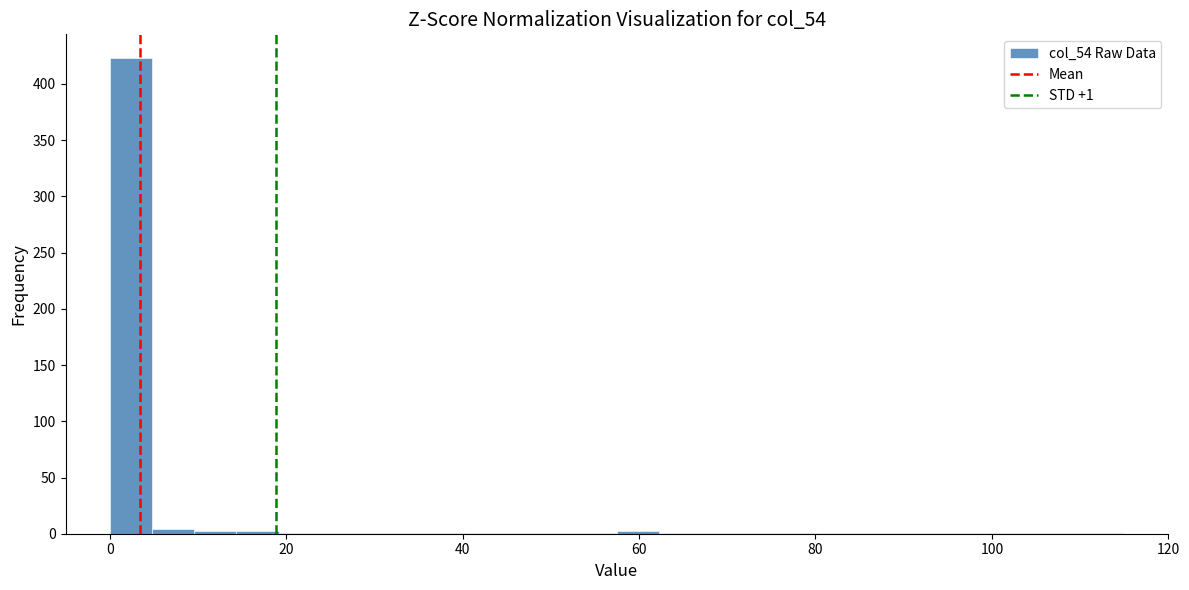

Around what value on the x-axis is the tallest bar? Give the approximate position of its centre, as read against the axis.

2